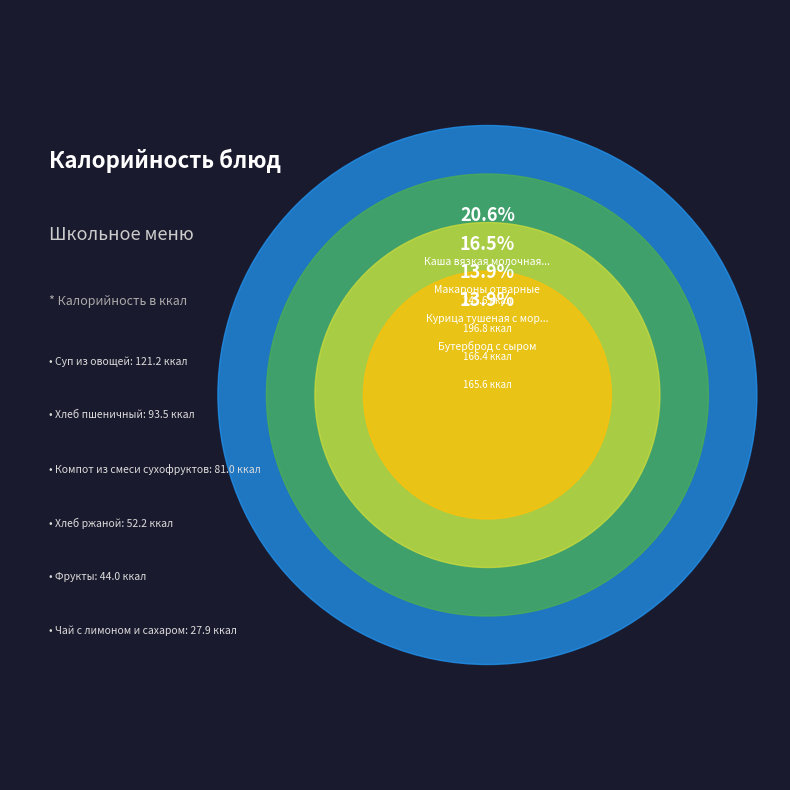

What percentage is the Хлеб ржаной slice, to the nearest percent?

4%